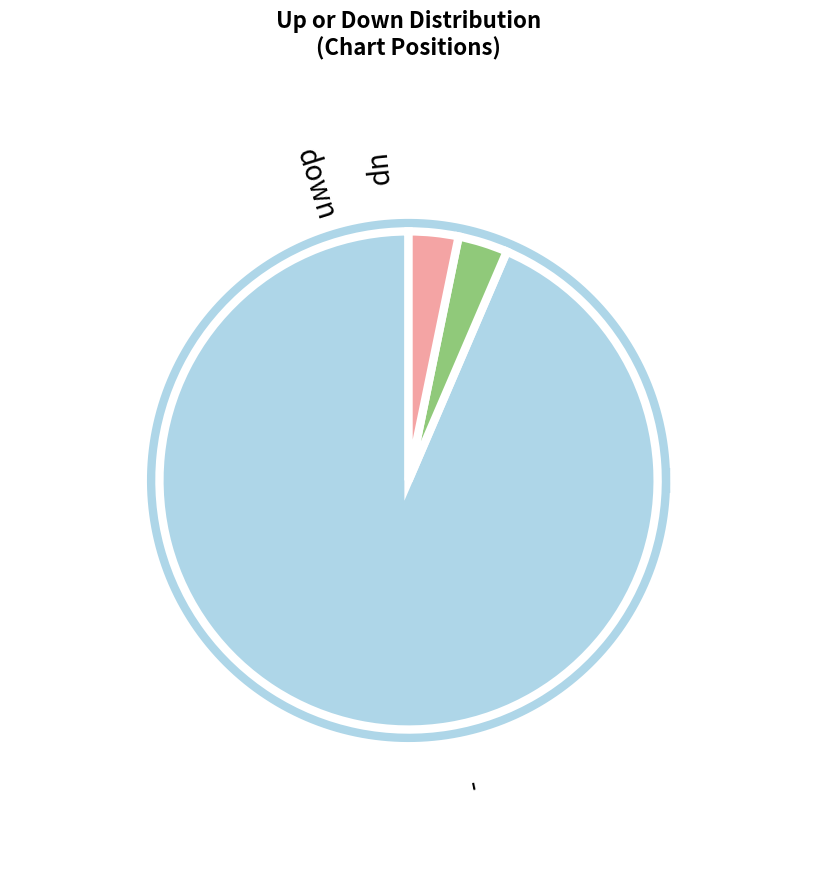

How many slices are in this pie chart?

3